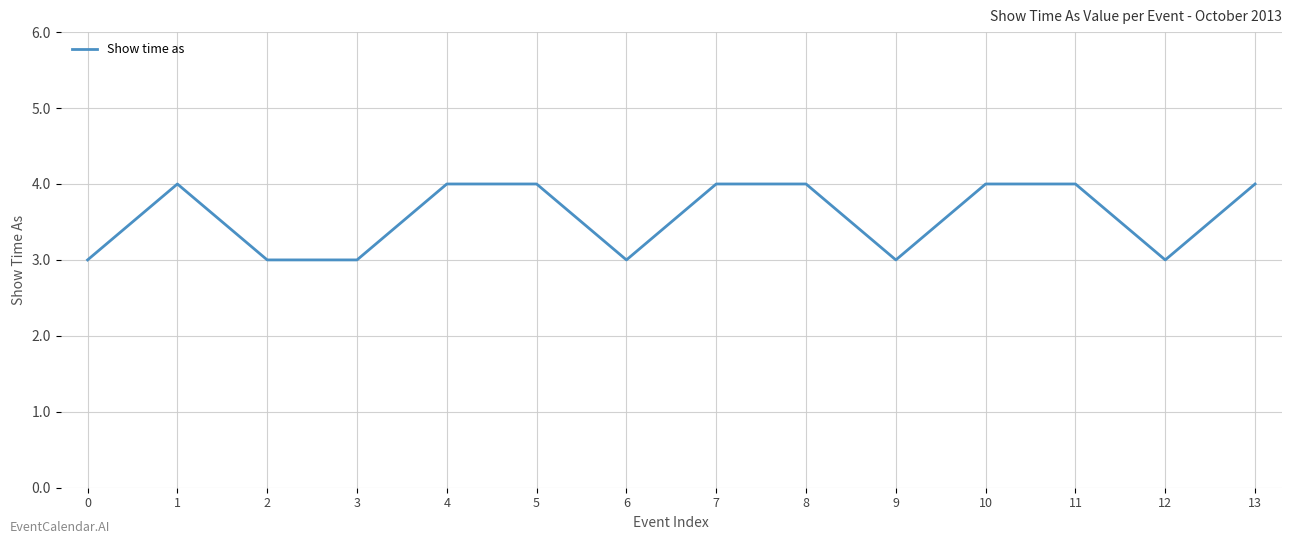

Reading left to right, list all the values displayed in this chart.

0=3	1=4	2=3	3=3	4=4	5=4	6=3	7=4	8=4	9=3	10=4	11=4	12=3	13=4